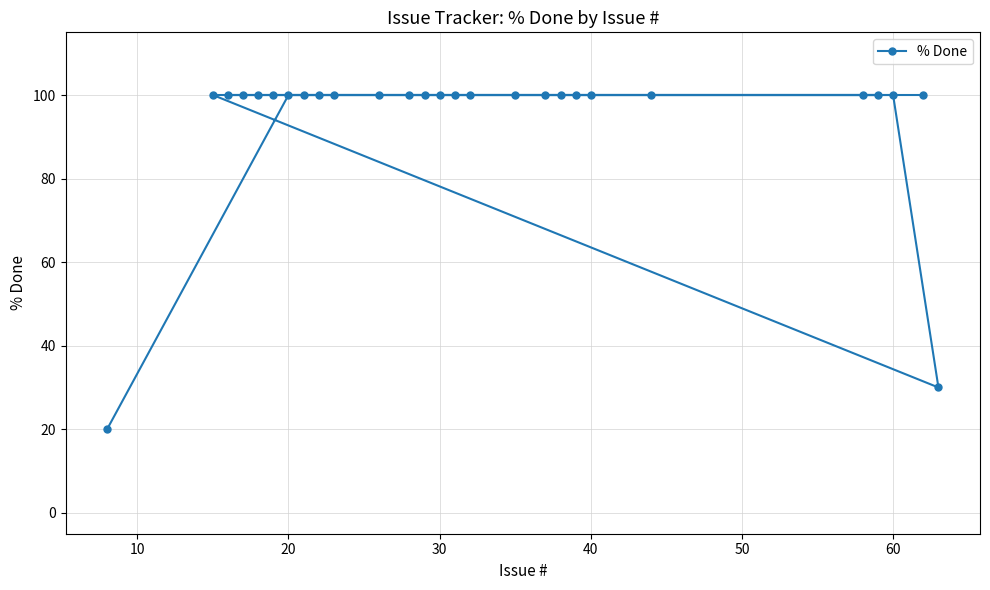

What is the value of the 3rd point from the left?

100